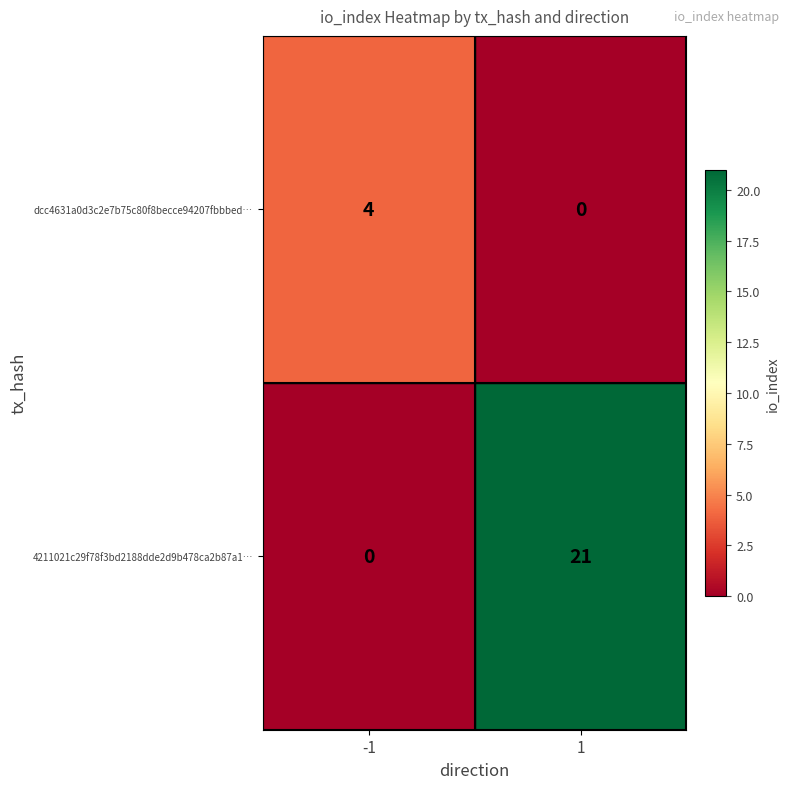

What is the difference between the dcc4631a0d3c2e7b75c80f8becce94207fbbbed… values at 1 and -1?

4